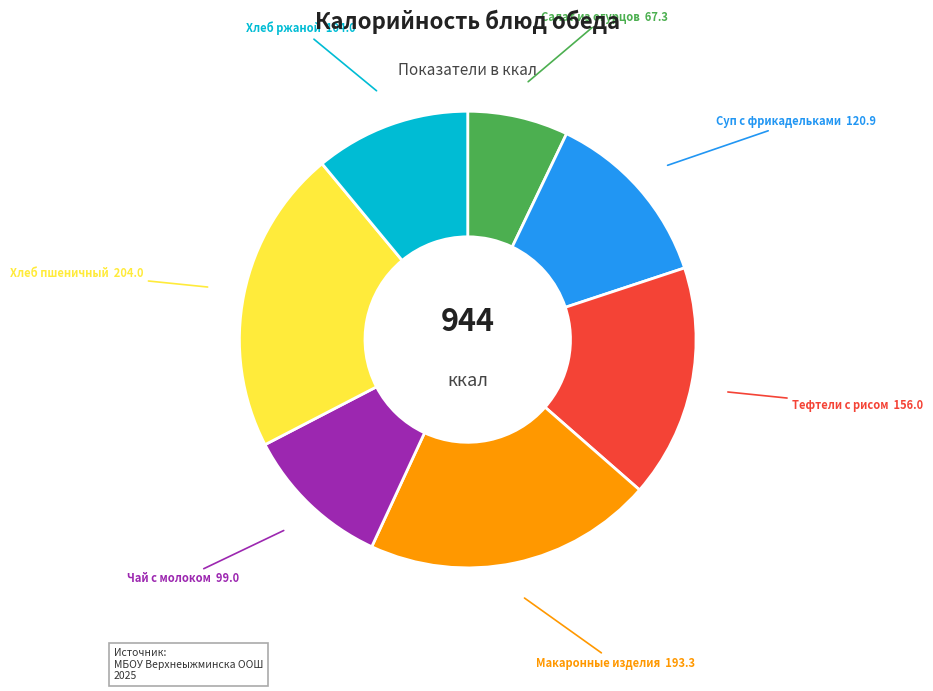

Is there a majority slice in this chart?

No